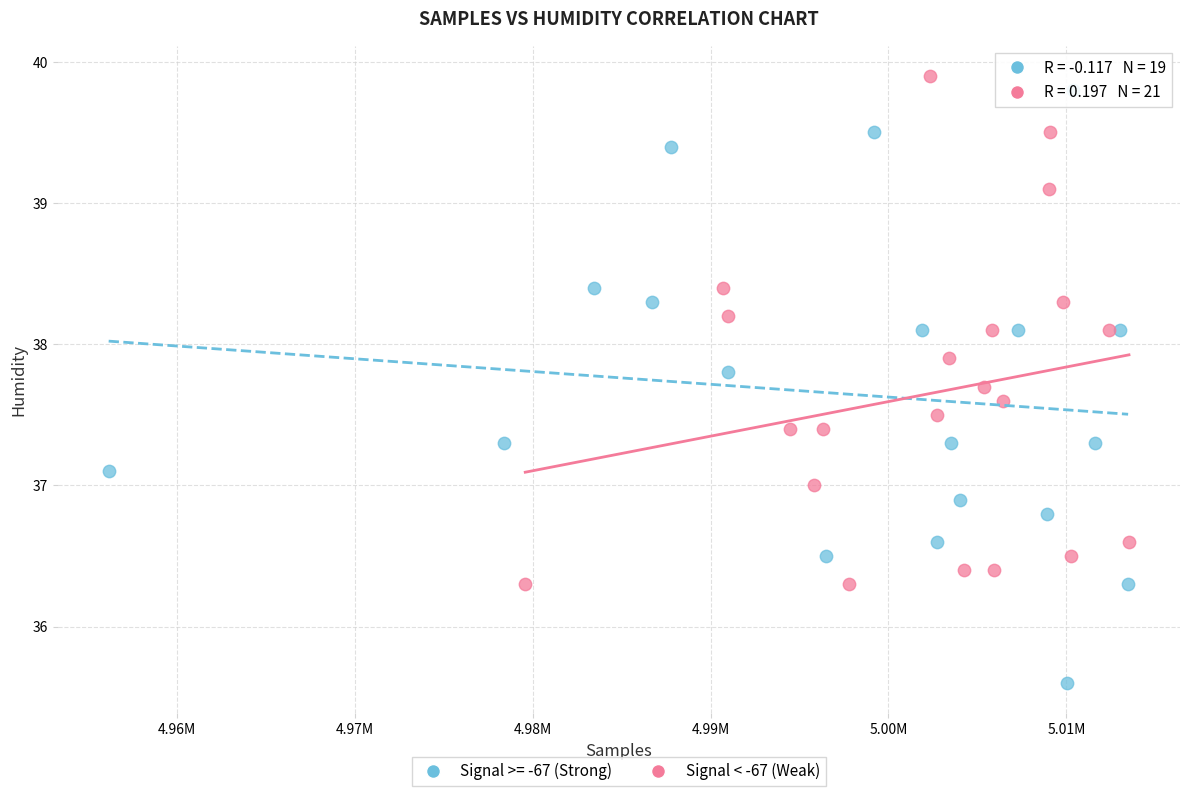

Which series contains the lowest Y value?

Signal >= -67 (Strong)